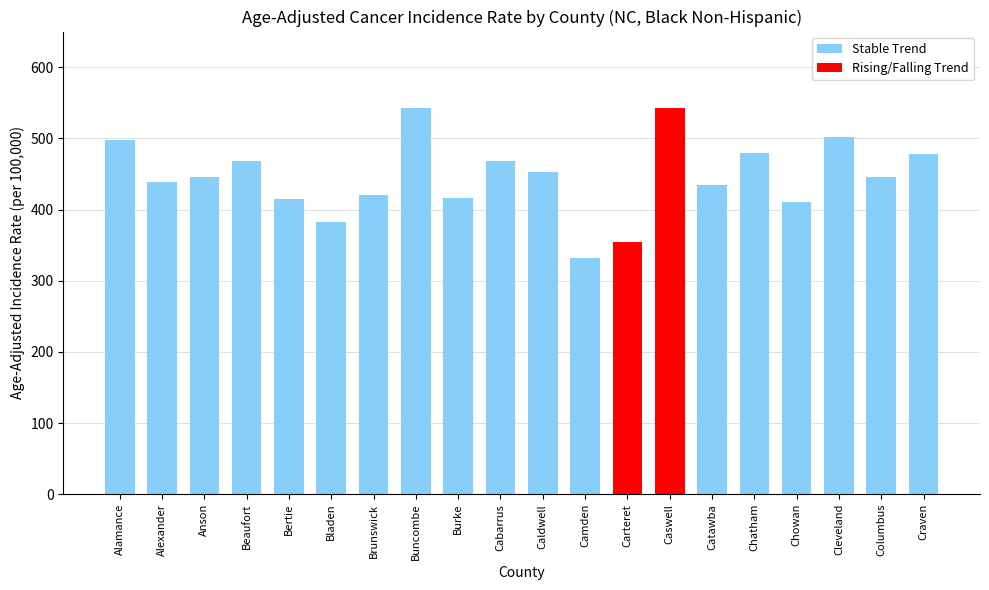

Are the bars horizontal?

No